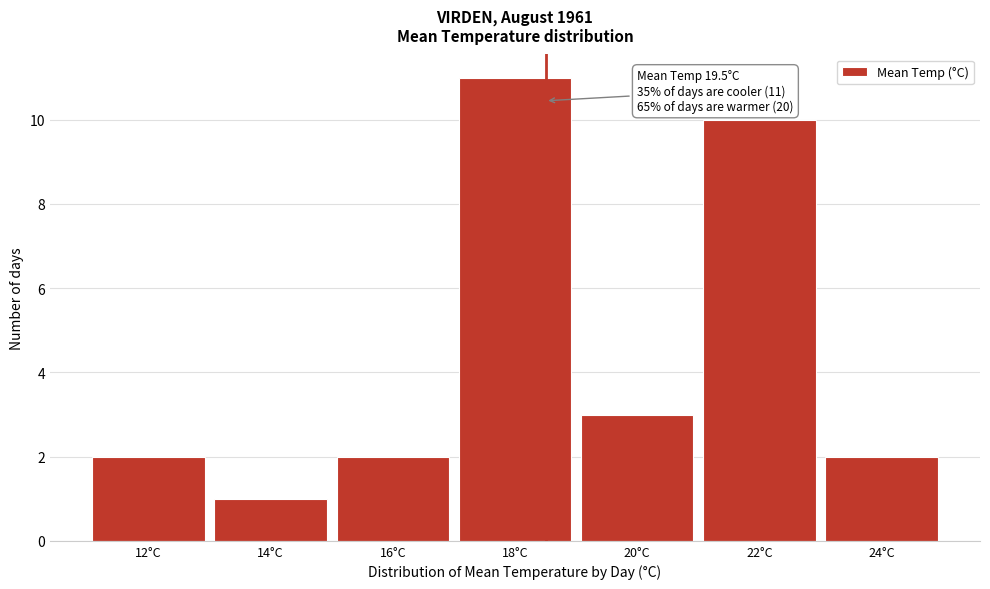

Reading right to left, transcribe all the data shown in this chart.

24°C=2	22°C=10	20°C=3	18°C=11	16°C=2	14°C=1	12°C=2